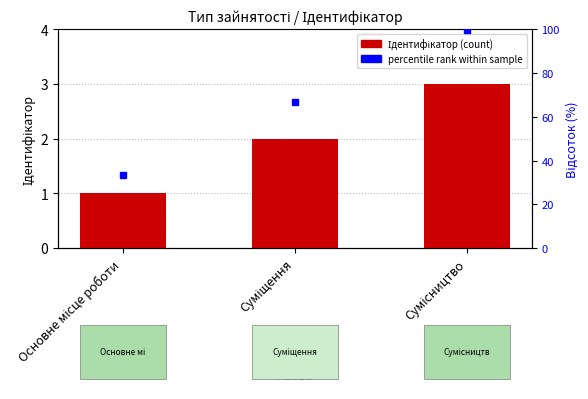

Where is the data nearest to the value 2?

Суміщення